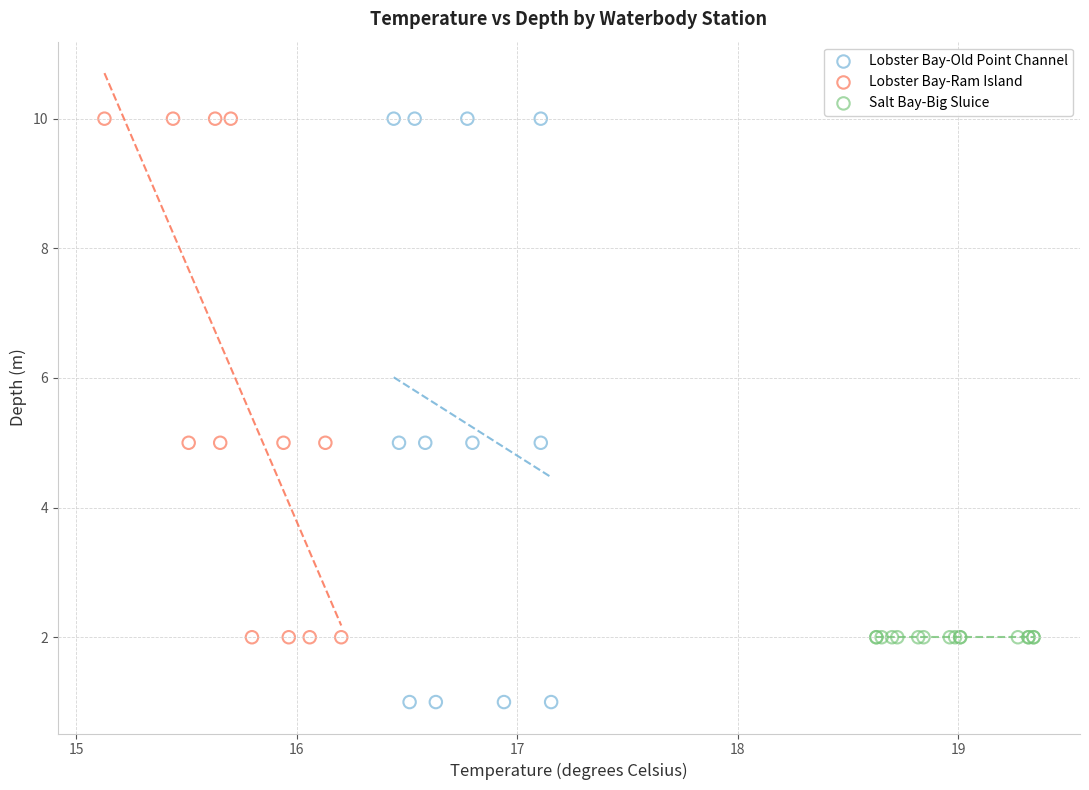

Which series contains the lowest Y value?

Lobster Bay-Old Point Channel